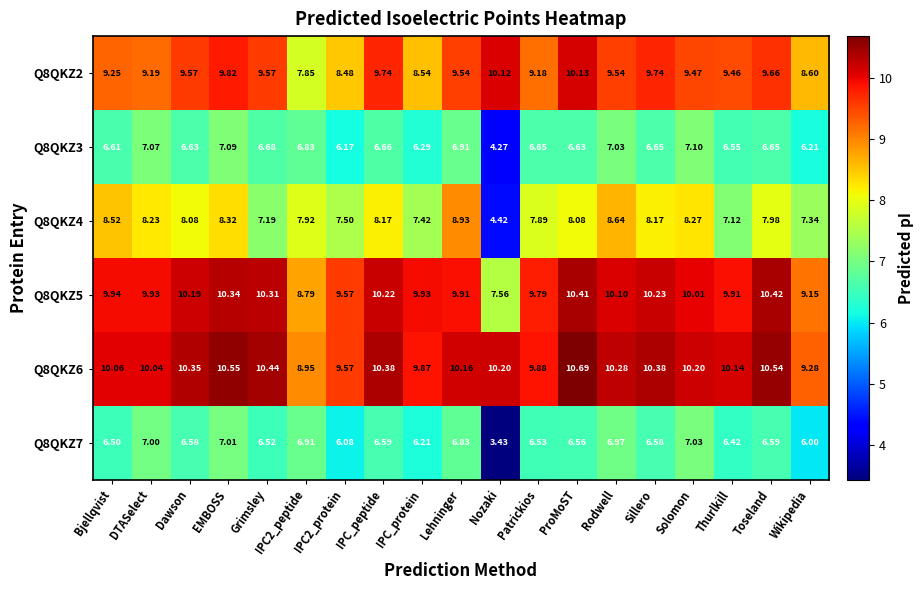

Is the value of Q8QKZ7 at Solomon greater than the value of Q8QKZ4 at DTASelect?

No